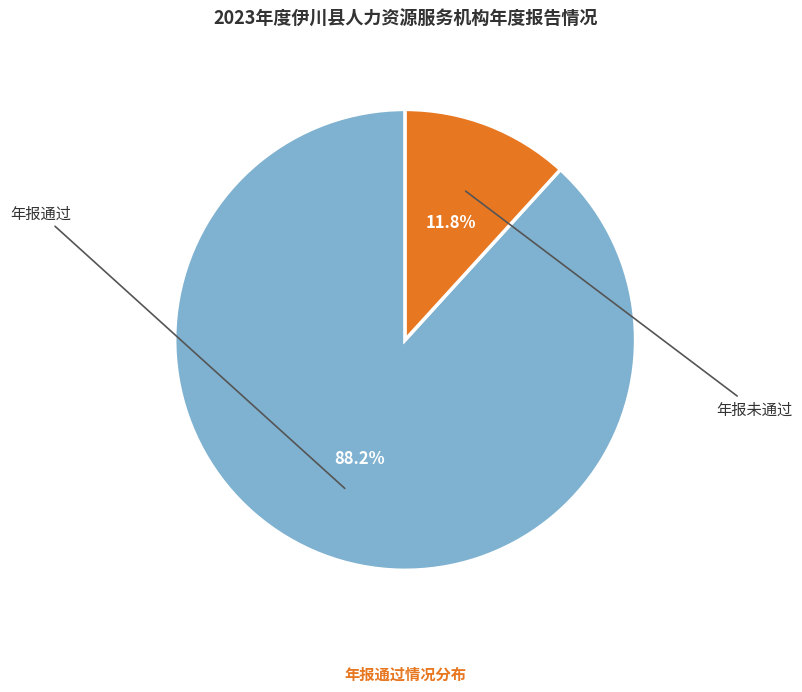

How many slices are in this pie chart?

2